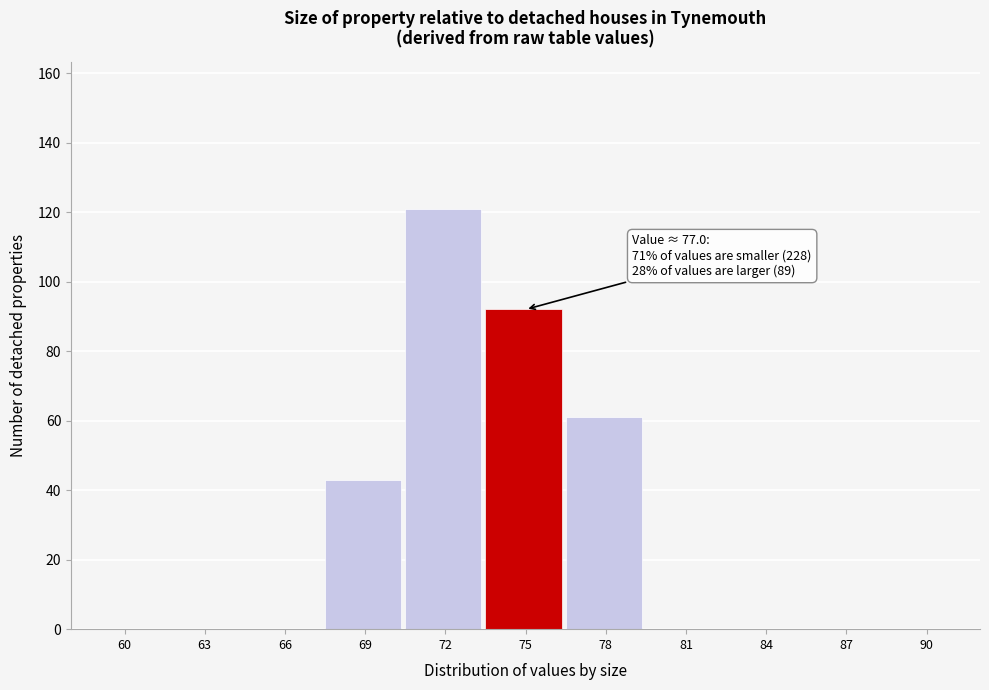

Reading right to left, transcribe all the data shown in this chart.

90=0	87=0	84=0	81=0	78=61	75=92	72=121	69=43	66=0	63=0	60=0